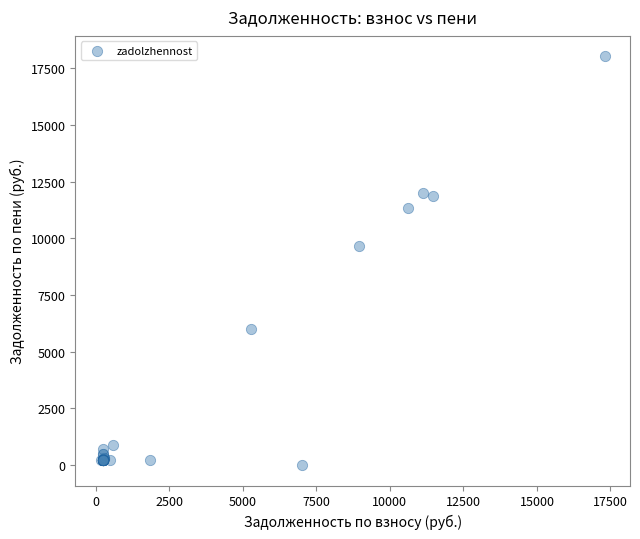

What Y value in the scatter plot is closest to 9018?

9670.2